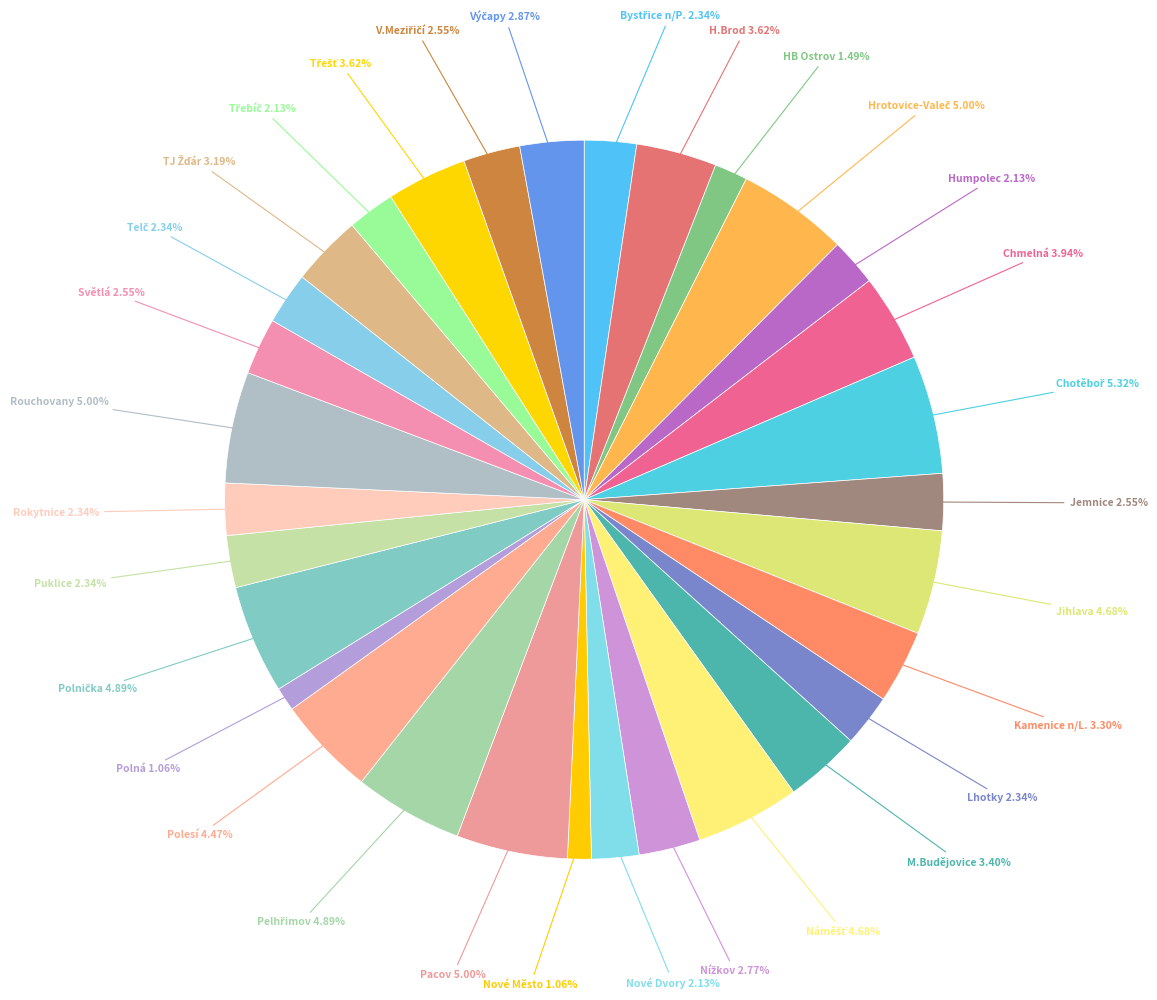

Is there any slice that represents more than half of the pie?

No